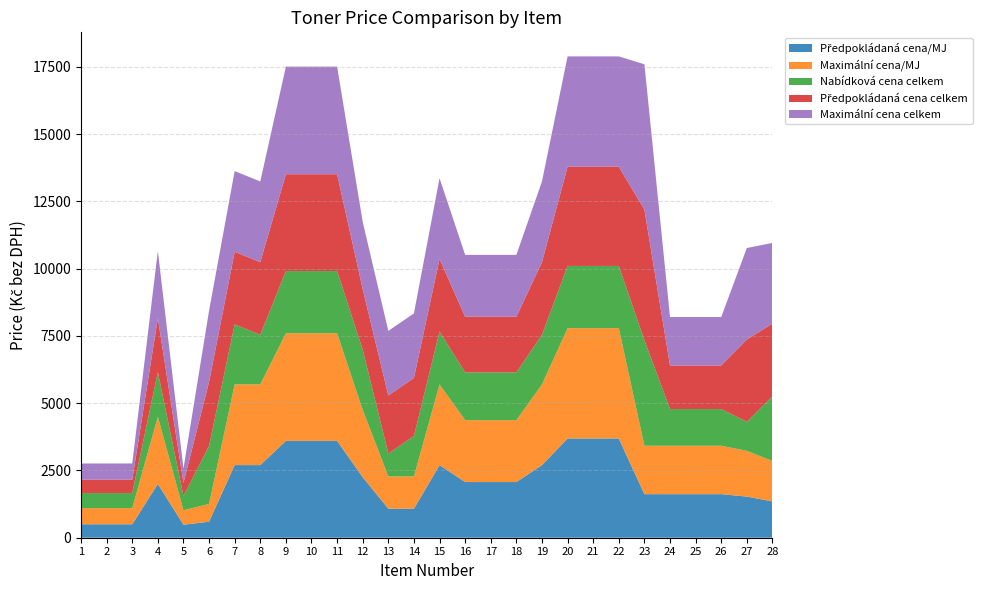

Reading left to right, transcribe all the data shown in this chart.

Předpokládaná cena/MJ: 1=500.0	2=500.0	3=500.0	4=2000.0	5=483.3	6=594.9	7=2700.0	8=2700.0	9=3600.0	10=3600.0	11=3600.0	12=2250.0	13=1080.0	14=1080.0	15=2700.0	16=2070.0	17=2070.0	18=2070.0	19=2700.0	20=3690.0	21=3690.0	22=3690.0	23=1620.0	24=1620.0	25=1620.0	26=1620.0	27=1530.0	28=1350.0
Maximální cena/MJ: 1=600.0	2=600.0	3=600.0	4=2500.0	5=537.0	6=661.0	7=3000.0	8=3000.0	9=4000.0	10=4000.0	11=4000.0	12=2500.0	13=1200.0	14=1200.0	15=3000.0	16=2300.0	17=2300.0	18=2300.0	19=3000.0	20=4100.0	21=4100.0	22=4100.0	23=1800.0	24=1800.0	25=1800.0	26=1800.0	27=1700.0	28=1500.0
Nabídková cena celkem: 1=560.0	2=560.0	3=560.0	4=1660.0	5=530.0	6=2160.0	7=2230.0	8=1845.0	9=2314.0	10=2314.0	11=2314.0	12=2240.0	13=850.0	14=1500.0	15=1965.0	16=1775.0	17=1775.0	18=1775.0	19=1845.0	20=2314.0	21=2314.0	22=2314.0	23=3921.0	24=1364.0	25=1364.0	26=1364.0	27=1080.0	28=2410.0
Předpokládaná cena celkem: 1=500.0	2=500.0	3=500.0	4=2000.0	5=483.3	6=2379.6	7=2700.0	8=2700.0	9=3600.0	10=3600.0	11=3600.0	12=2250.0	13=2160.0	14=2160.0	15=2700.0	16=2070.0	17=2070.0	18=2070.0	19=2700.0	20=3690.0	21=3690.0	22=3690.0	23=4860.0	24=1620.0	25=1620.0	26=1620.0	27=3060.0	28=2700.0
Maximální cena celkem: 1=600.0	2=600.0	3=600.0	4=2500.0	5=537.0	6=2644.0	7=3000.0	8=3000.0	9=4000.0	10=4000.0	11=4000.0	12=2500.0	13=2400.0	14=2400.0	15=3000.0	16=2300.0	17=2300.0	18=2300.0	19=3000.0	20=4100.0	21=4100.0	22=4100.0	23=5400.0	24=1800.0	25=1800.0	26=1800.0	27=3400.0	28=3000.0